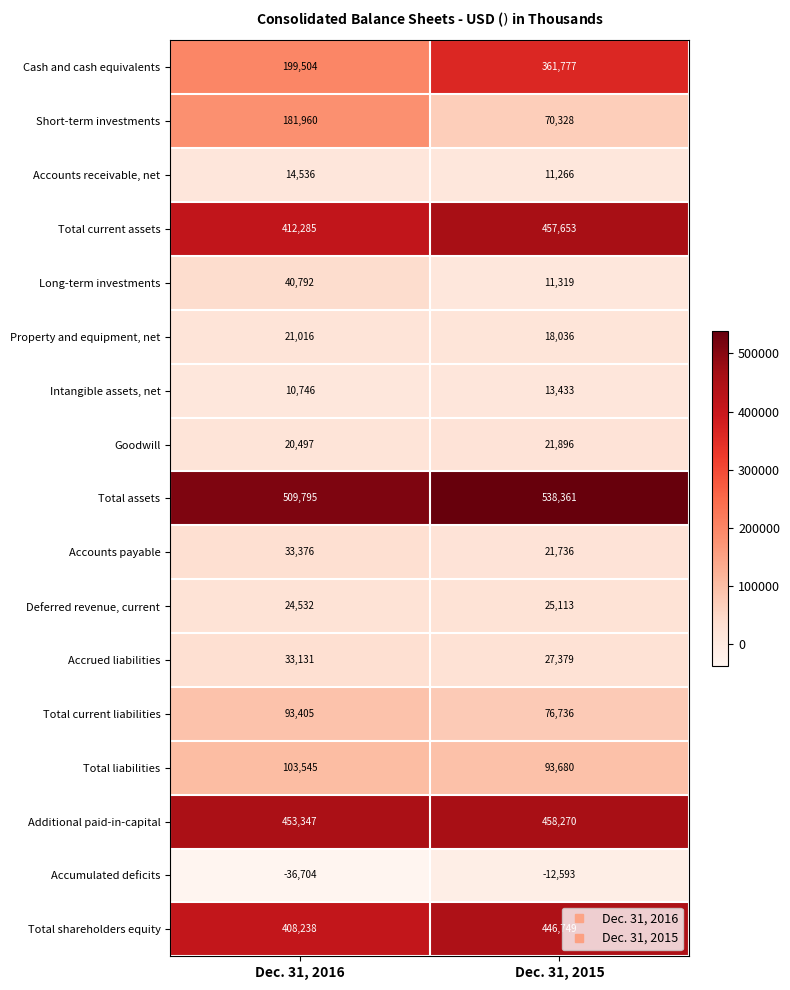

At which label is Cash and cash equivalents closest to 280640?

Dec. 31, 2016